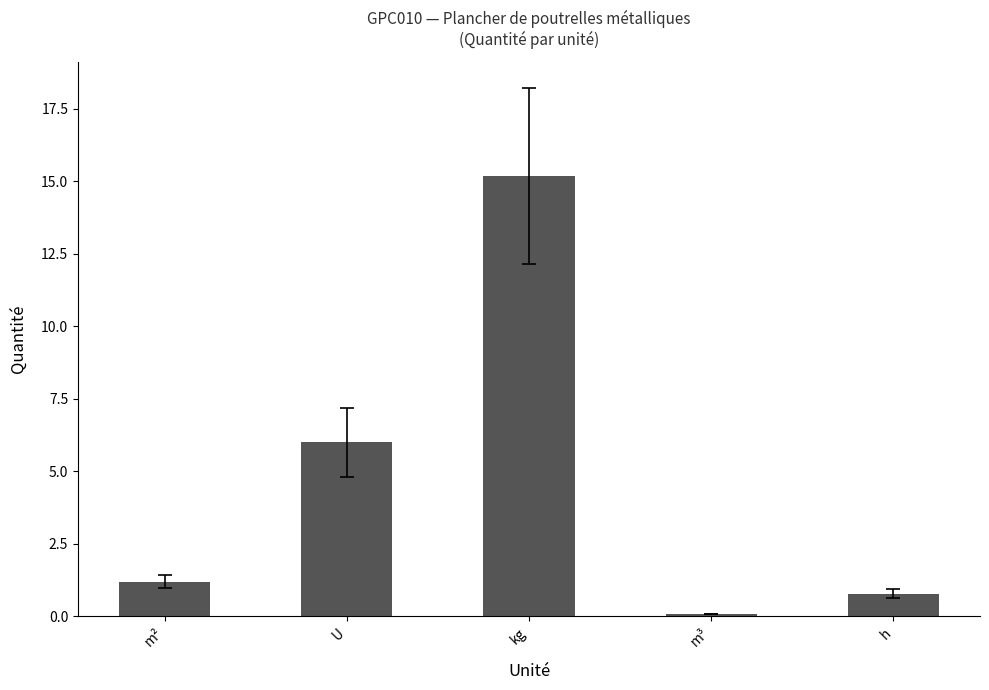

What is the difference between the maximum and minimum values?

15.1